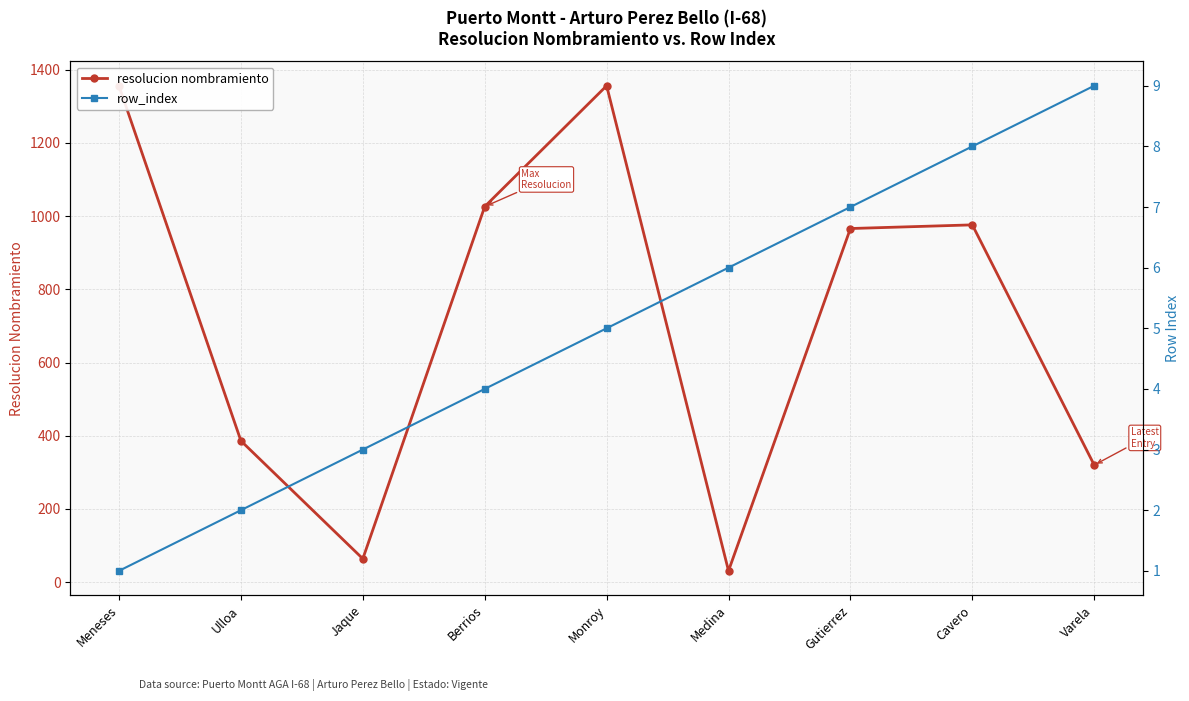

Is this an area chart (filled region under the line)?

No